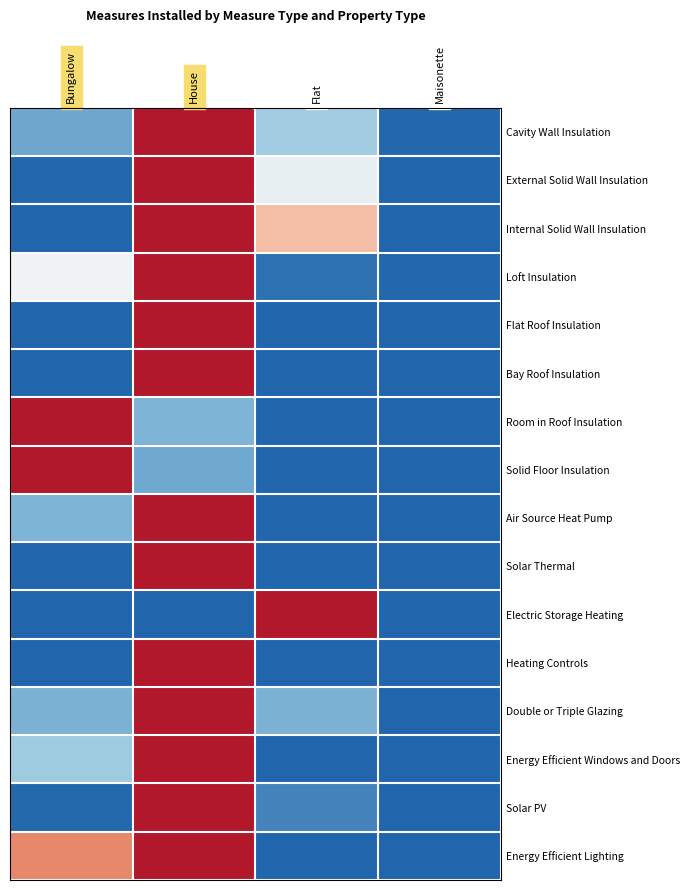

What is the greatest value displayed?

1.0